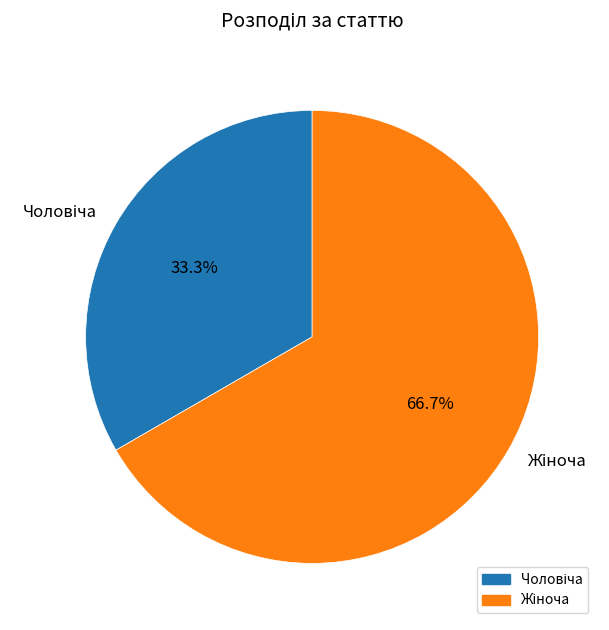

Is there a majority slice in this chart?

Yes